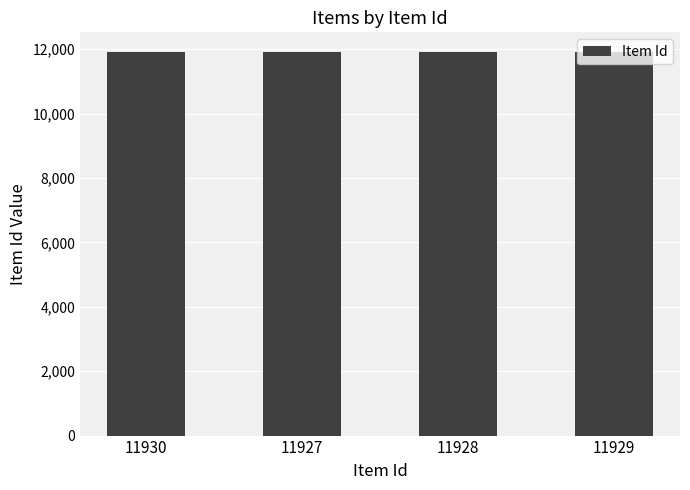

How many values are below 11929?

2